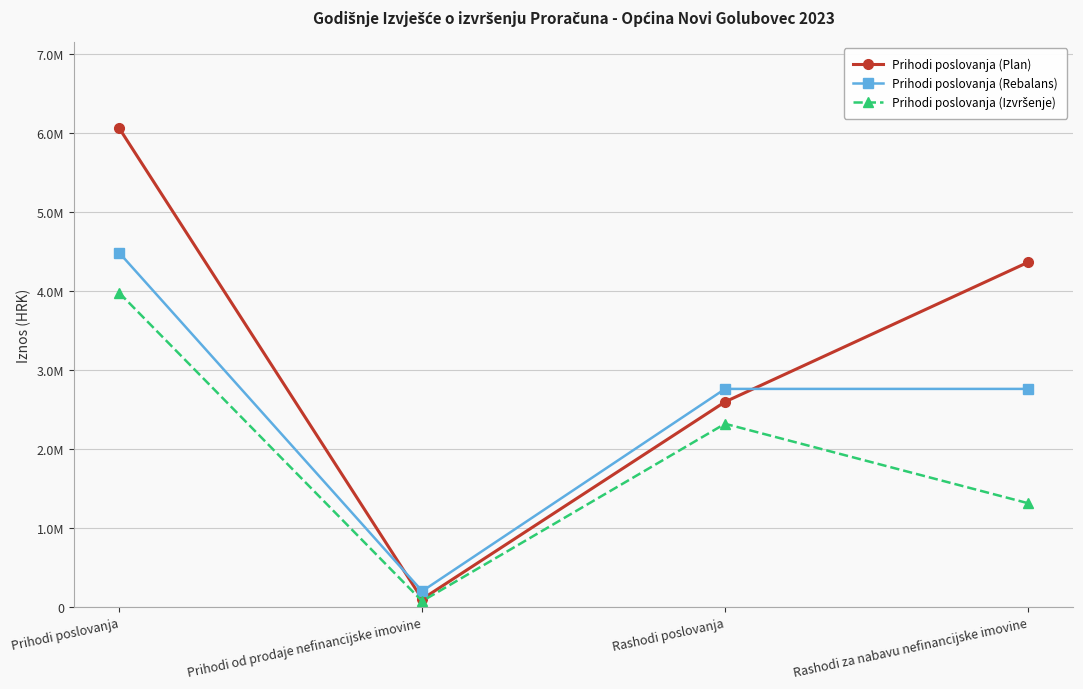

What value does the Prihodi poslovanja (Plan) series have at Prihodi od prodaje nefinancijske imovine?

100000.0